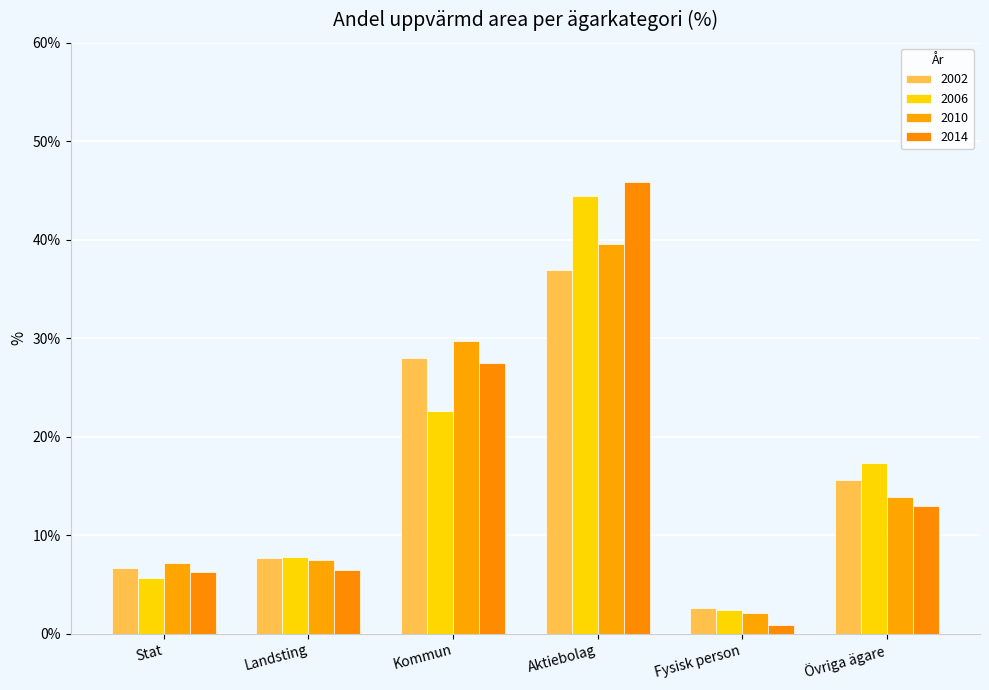

Where is 2002 nearest to the value 19?

Övriga ägare